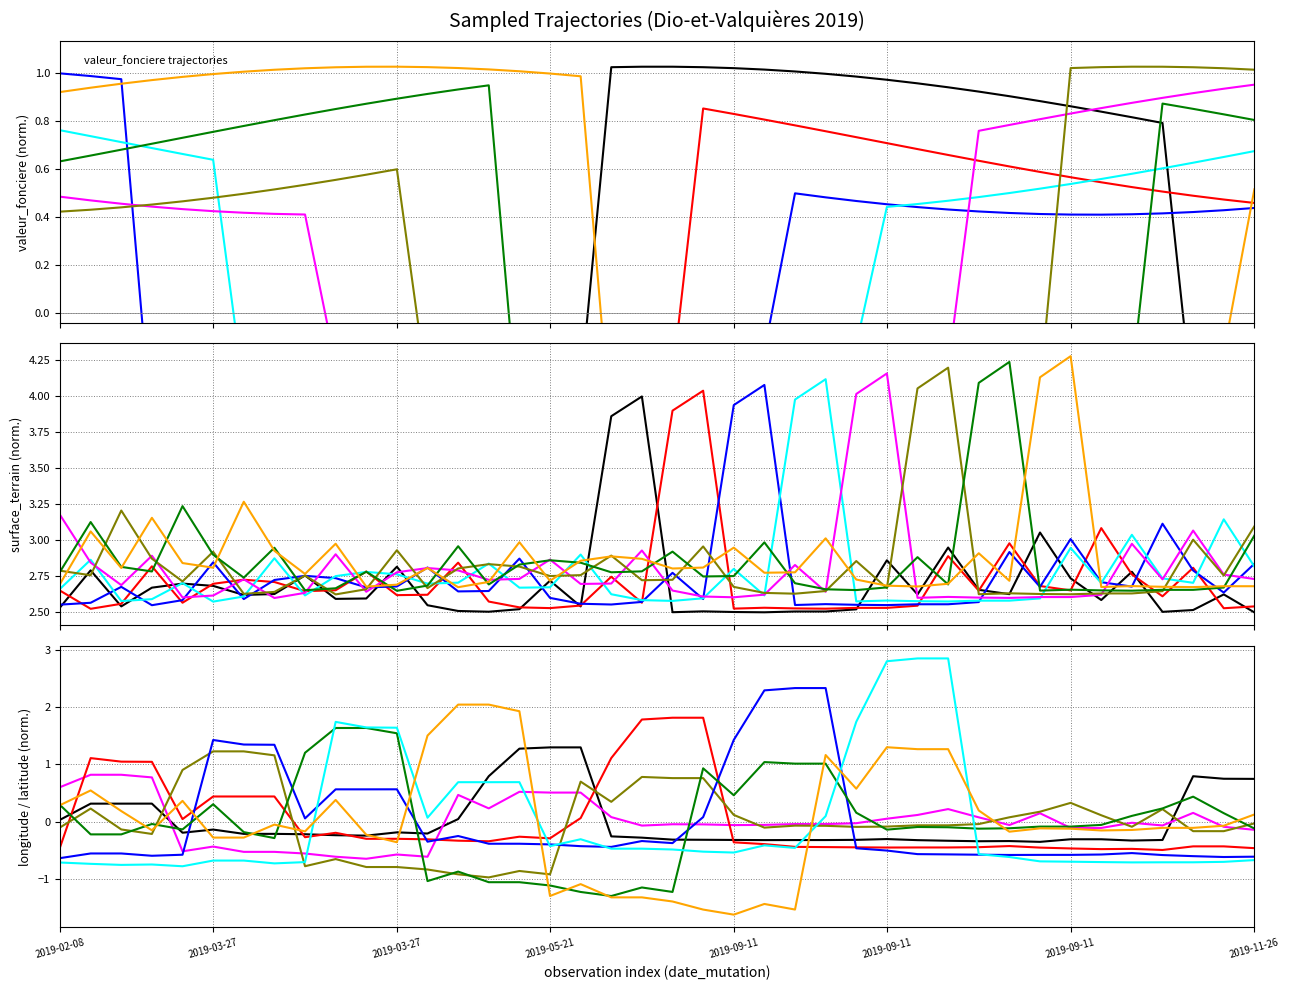

What is the label of the 18th point from the right?

2019-09-11